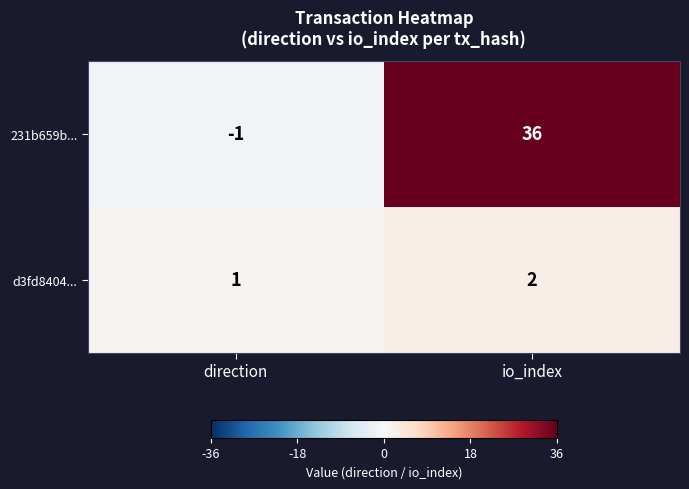

How many series are shown in this chart?

2